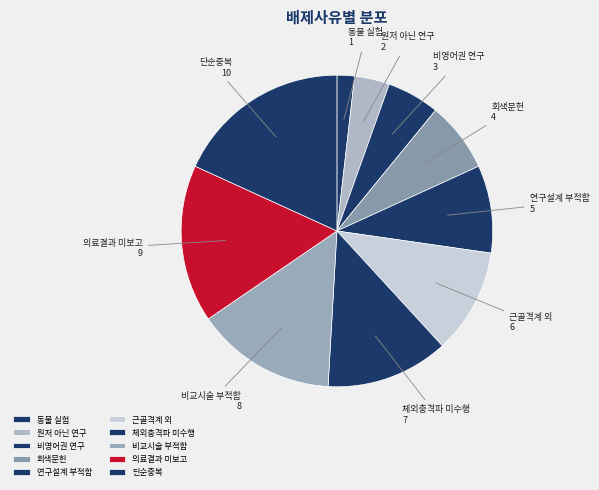

Is there a majority slice in this chart?

No